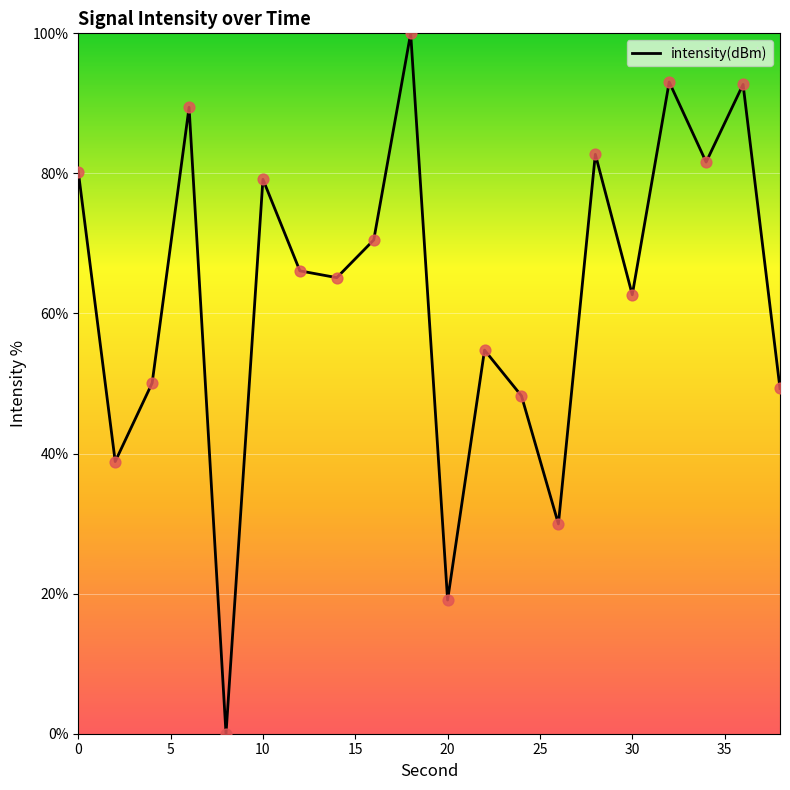

What is the difference between the maximum and minimum values?

100.0